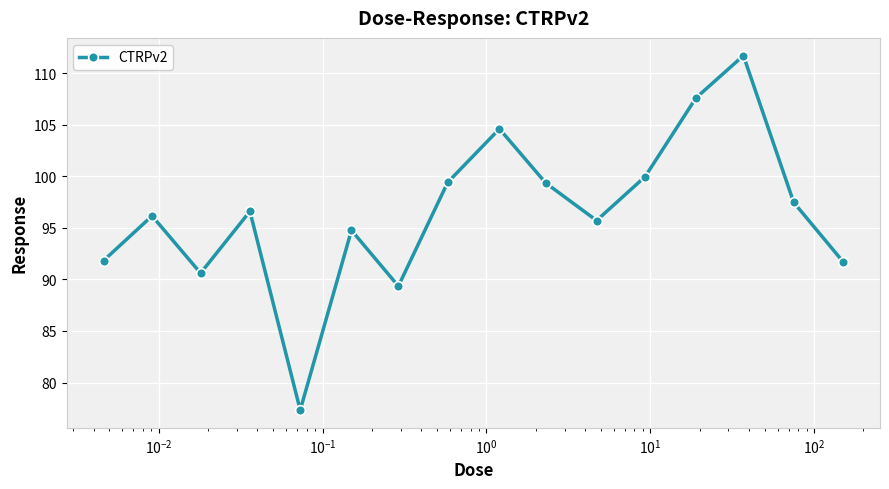

What is the minimum value shown in the chart?

77.3